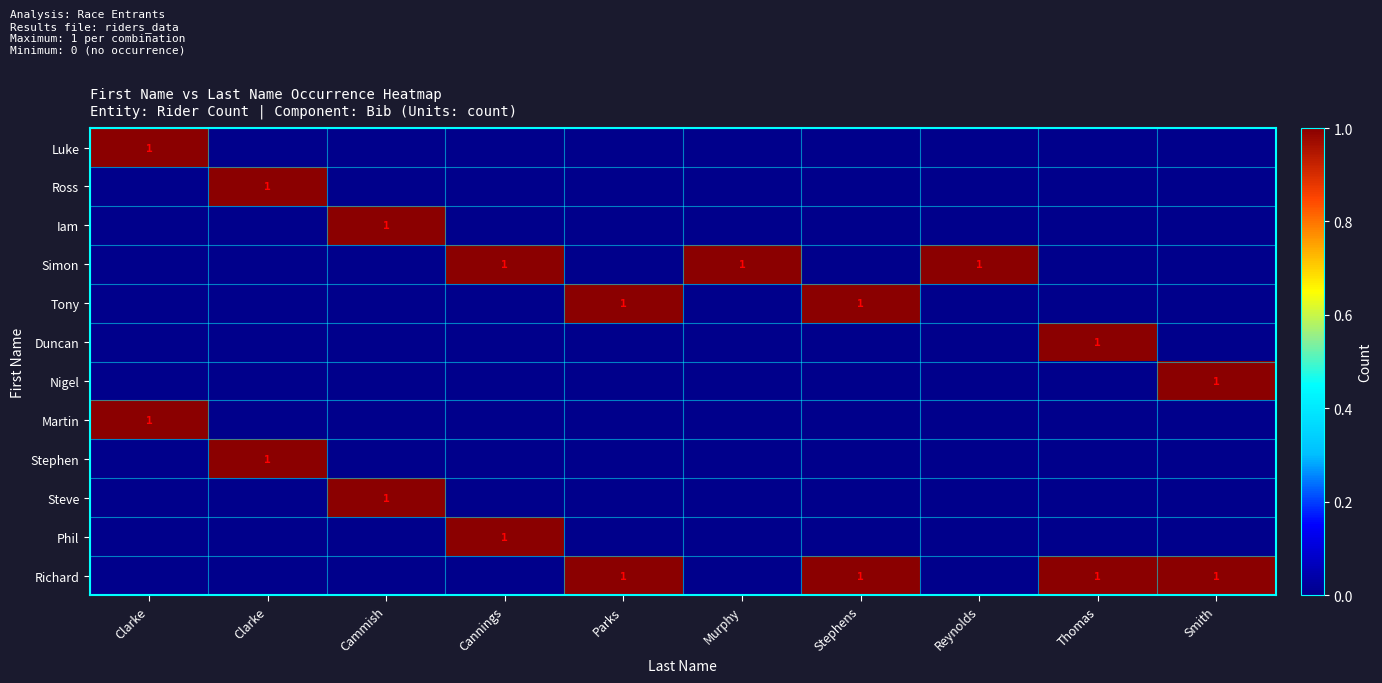

Count the number of categories in the chart.

10